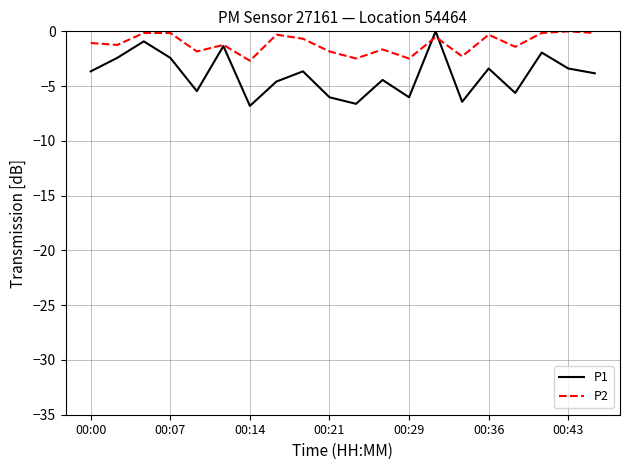

List the series in order of their overall mean, highest first.

P2, P1